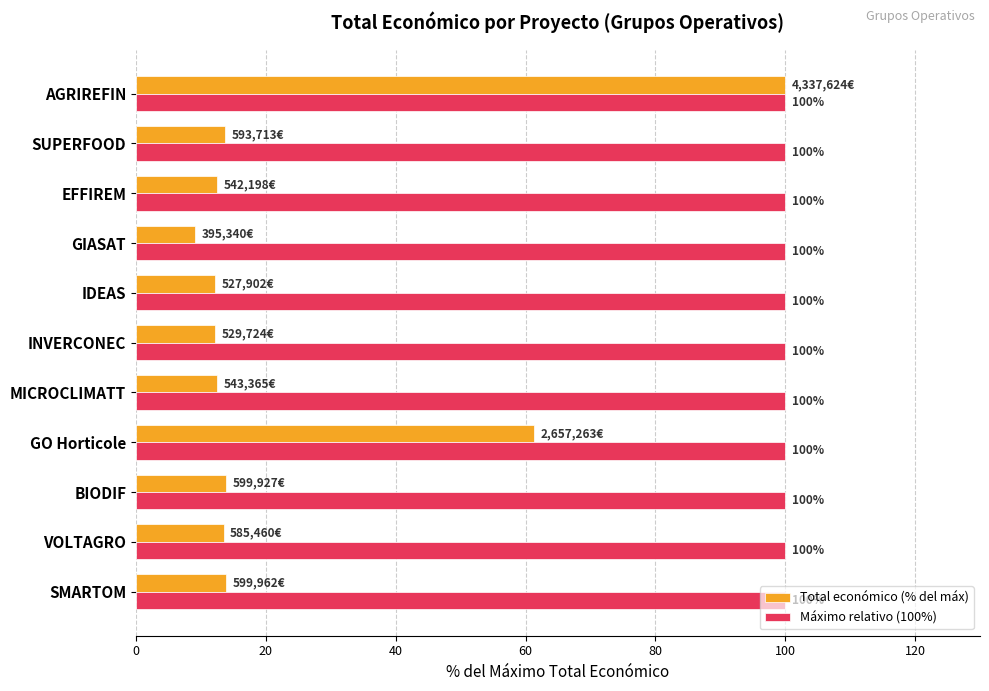

What is the minimum value shown in the chart?

9.1